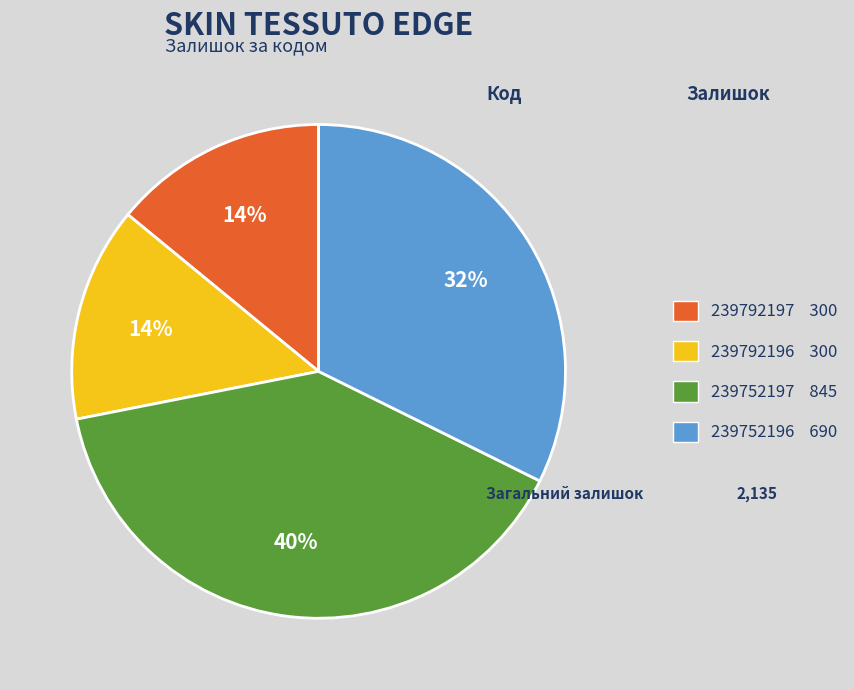

What is the largest slice in the pie chart?

239752197